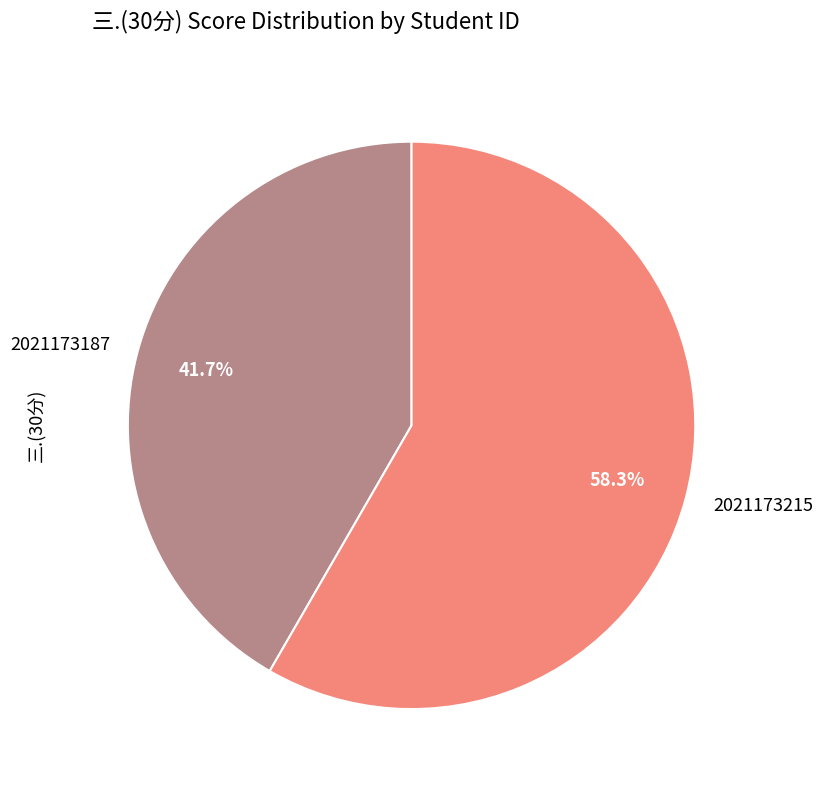

Approximately how many times larger is the value at 2021173187 compared to 2021173215?

0.7